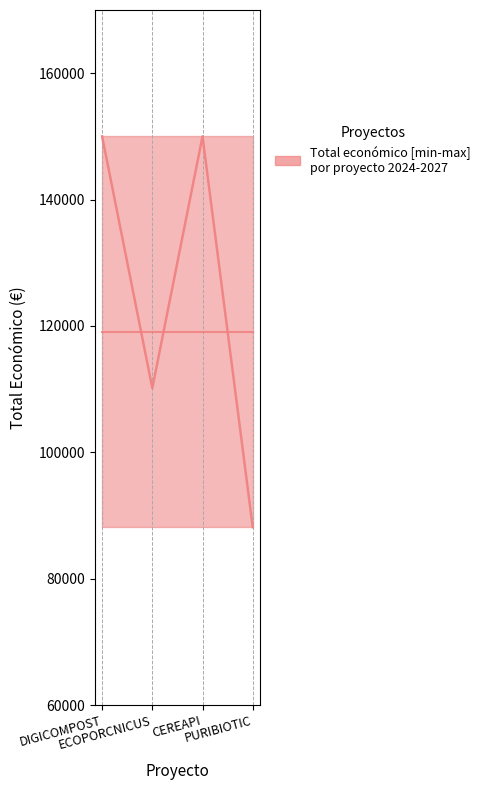

What is the sum of the Total económico upper values at CEREAPI and ECOPORCNICUS?

260168